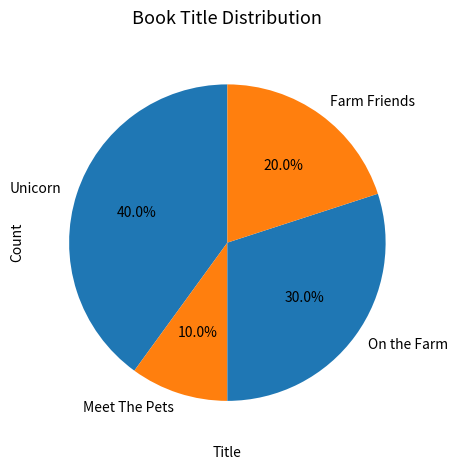

True or false: Farm Friends accounts for 11% of the total.

False